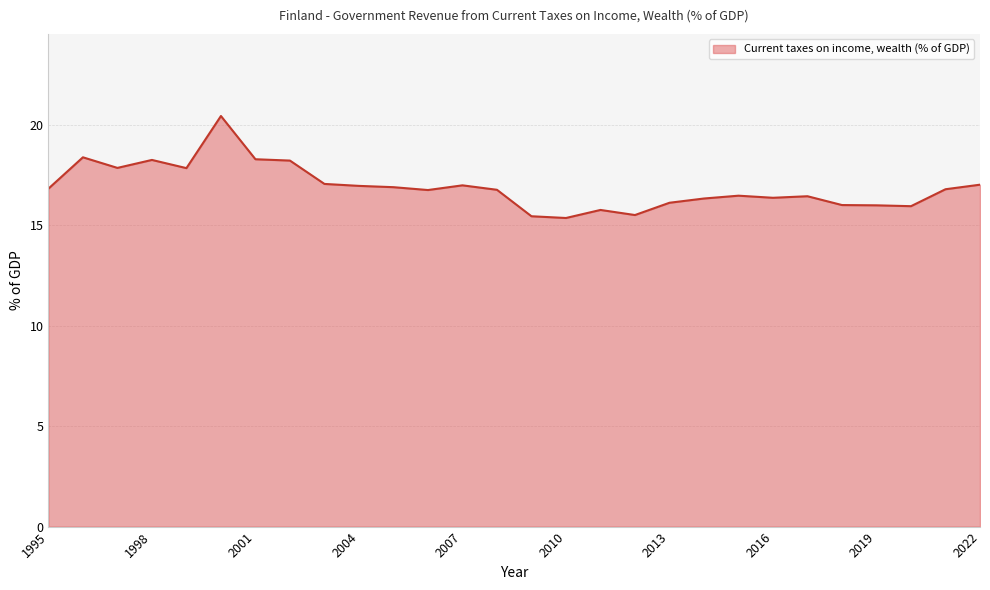

What is the smallest value displayed?

15.4